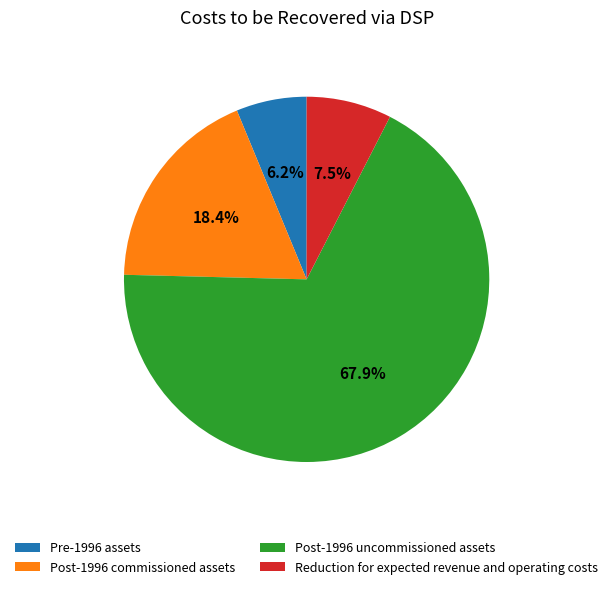

Do Post-1996 commissioned assets and Reduction for expected revenue and operating costs together represent more than half of the pie?

No